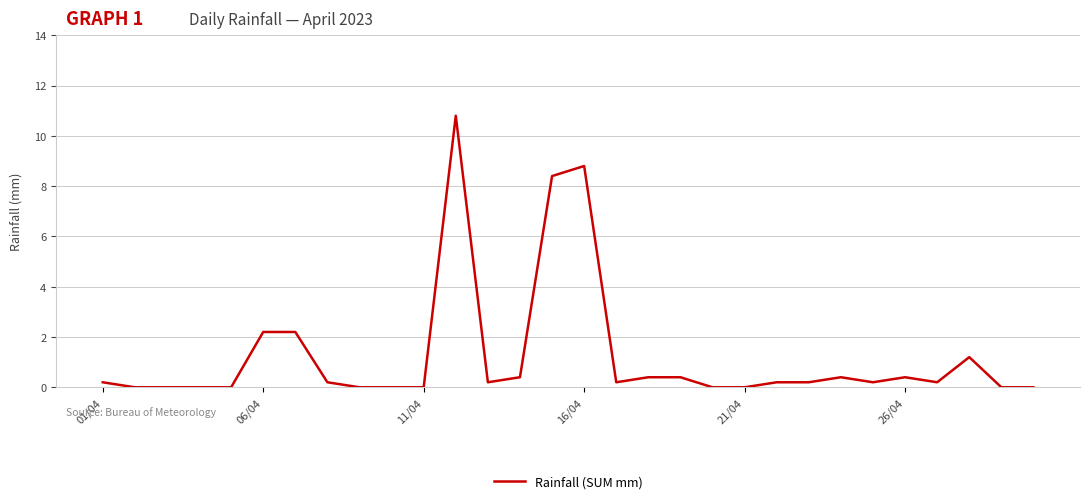

Count the number of data series in this chart.

1